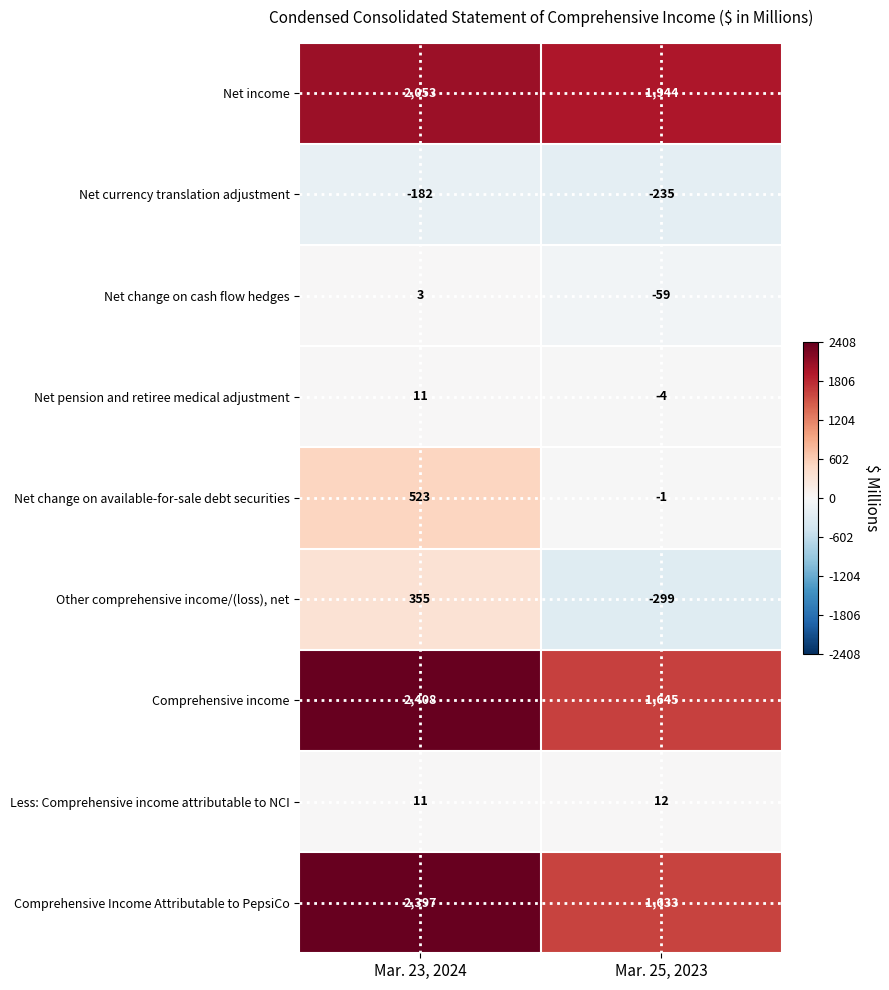

Count the number of categories in the chart.

2